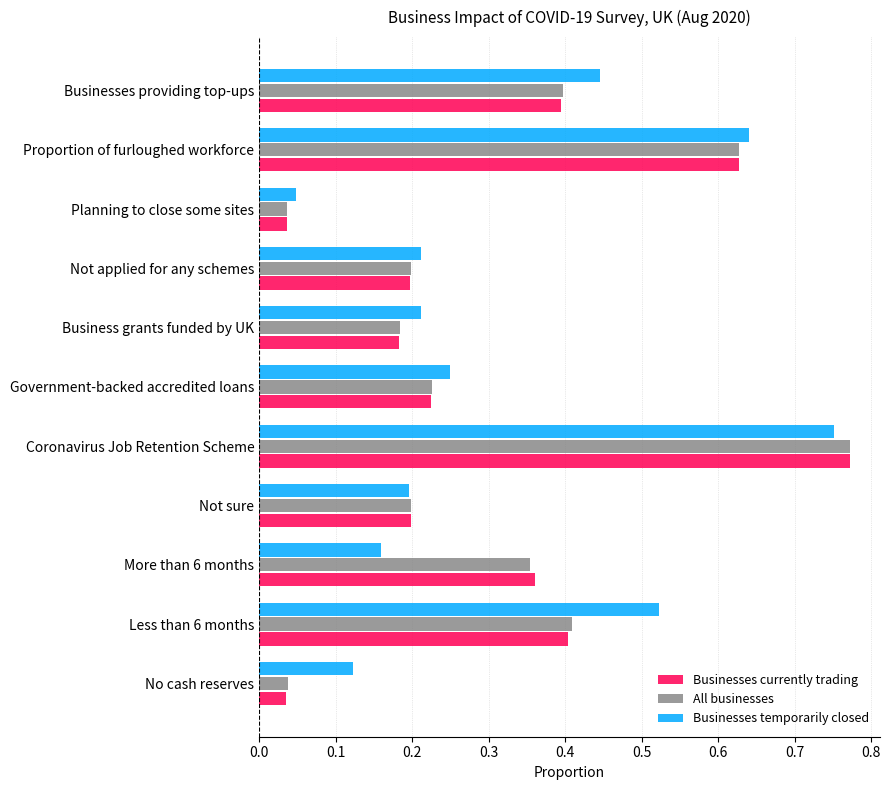

Is the value of Businesses currently trading at Planning to close some sites greater than the value of All businesses at Not applied for any schemes?

No